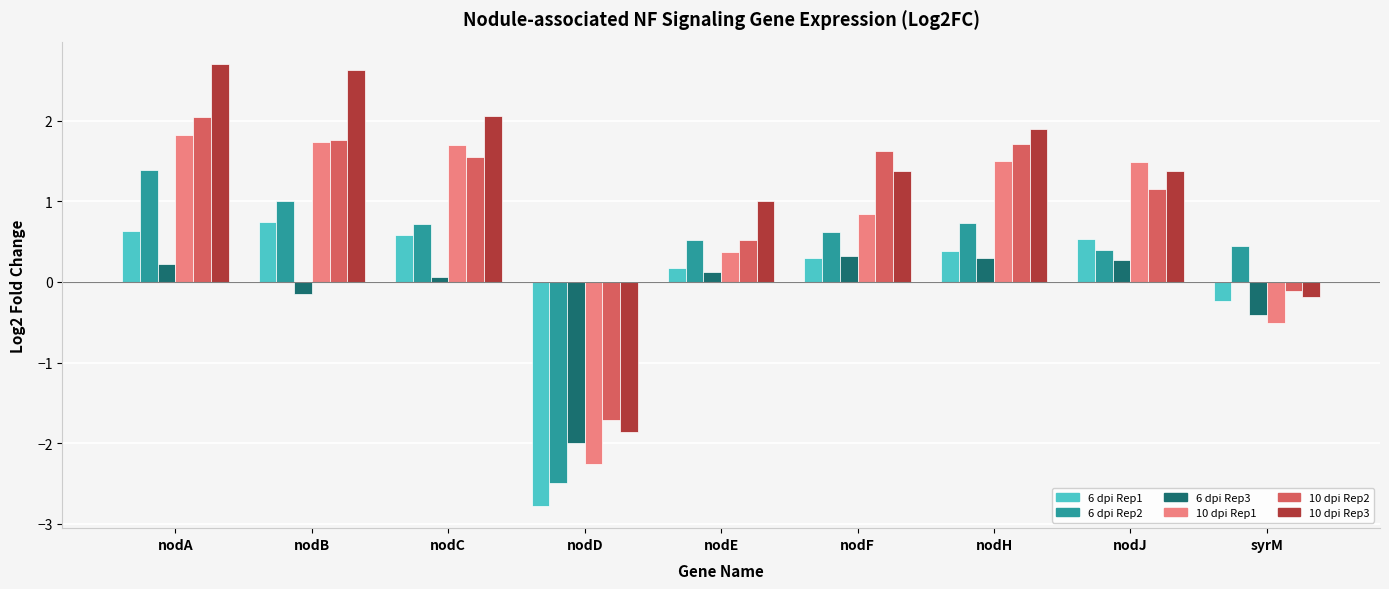

Reading left to right, what are all the values shown in this chart?

6 dpi Rep1: nodA=0.6	nodB=0.7	nodC=0.6	nodD=-2.8	nodE=0.2	nodF=0.3	nodH=0.4	nodJ=0.5	syrM=-0.2
6 dpi Rep2: nodA=1.4	nodB=1.0	nodC=0.7	nodD=-2.5	nodE=0.5	nodF=0.6	nodH=0.7	nodJ=0.4	syrM=0.4
6 dpi Rep3: nodA=0.2	nodB=-0.1	nodC=0.1	nodD=-2.0	nodE=0.1	nodF=0.3	nodH=0.3	nodJ=0.3	syrM=-0.4
10 dpi Rep1: nodA=1.8	nodB=1.7	nodC=1.7	nodD=-2.3	nodE=0.4	nodF=0.8	nodH=1.5	nodJ=1.5	syrM=-0.5
10 dpi Rep2: nodA=2.0	nodB=1.8	nodC=1.6	nodD=-1.7	nodE=0.5	nodF=1.6	nodH=1.7	nodJ=1.2	syrM=-0.1
10 dpi Rep3: nodA=2.7	nodB=2.6	nodC=2.1	nodD=-1.9	nodE=1.0	nodF=1.4	nodH=1.9	nodJ=1.4	syrM=-0.2